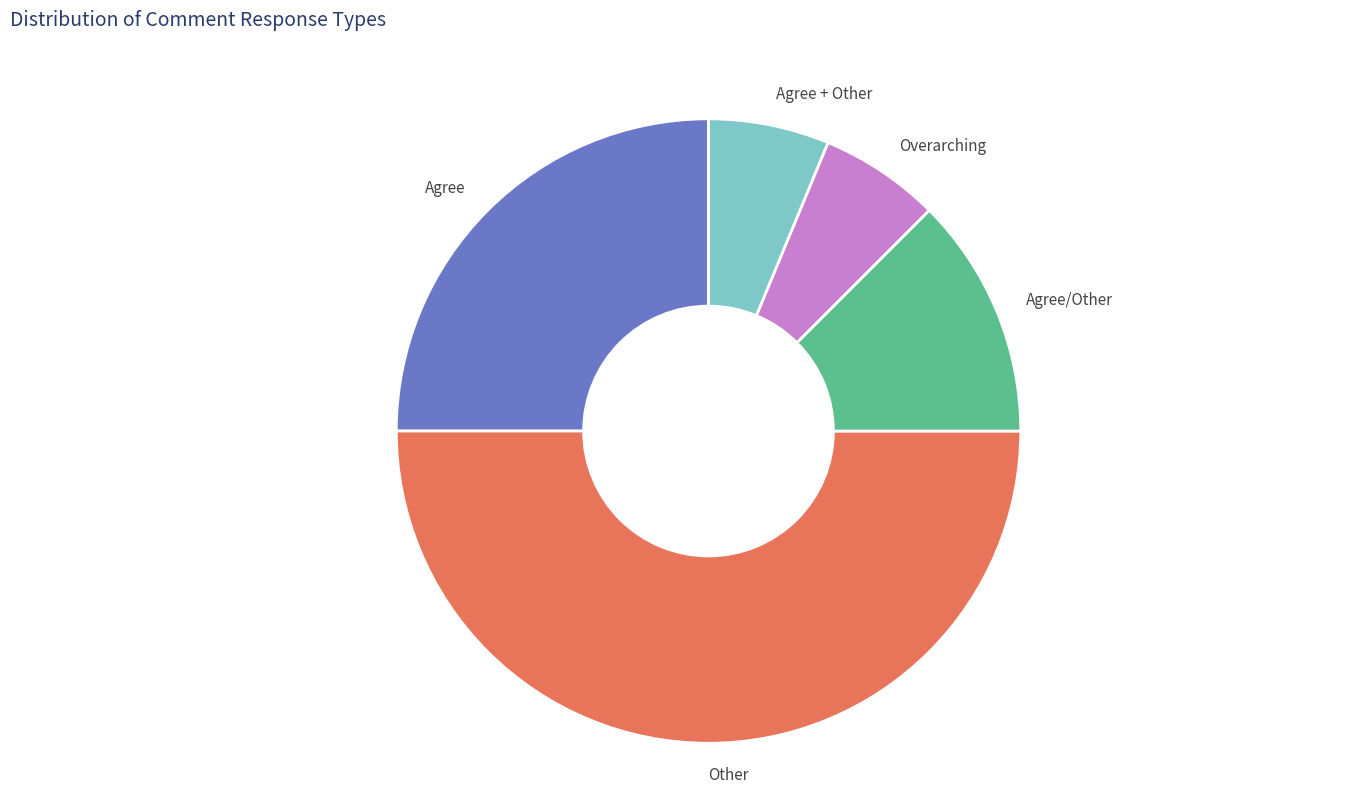

Do Agree/Other and Overarching together represent more than half of the pie?

No